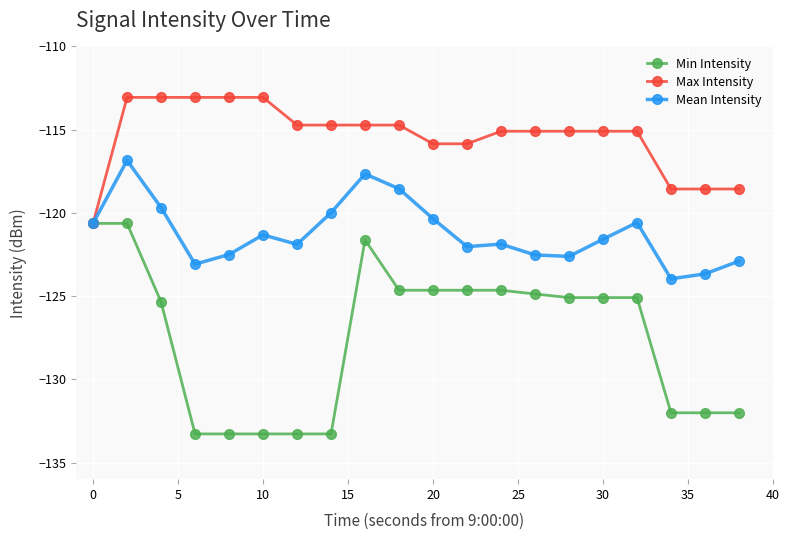

What is the maximum value shown in the chart?

-113.1